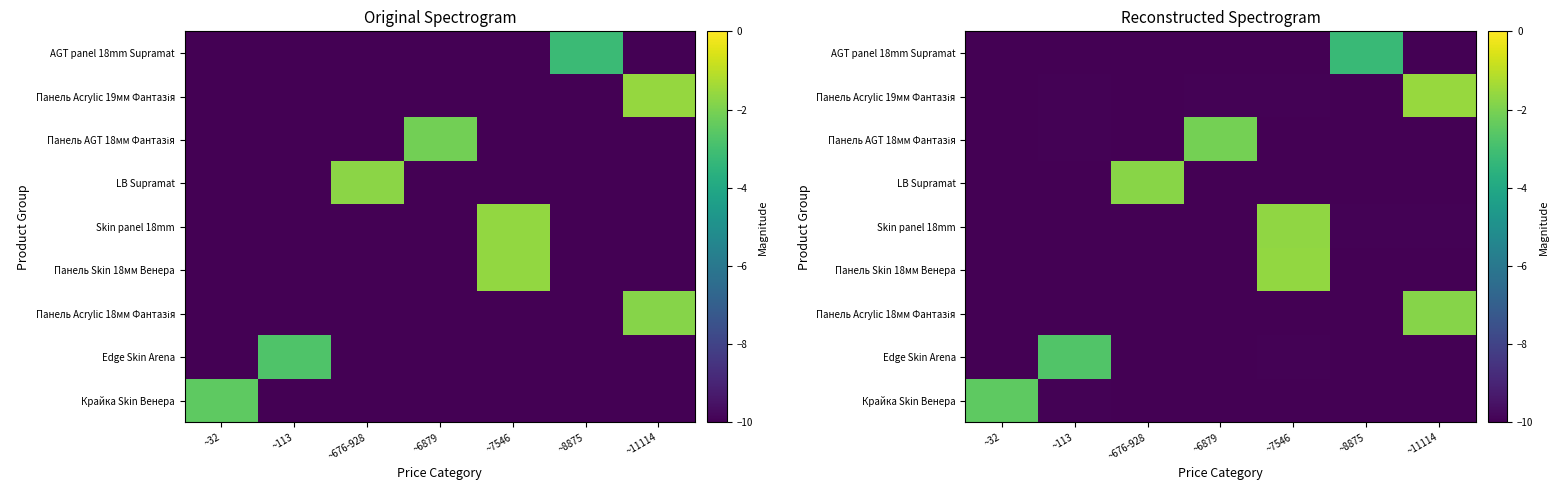

At which category is the sum across all series the highest?

~7546